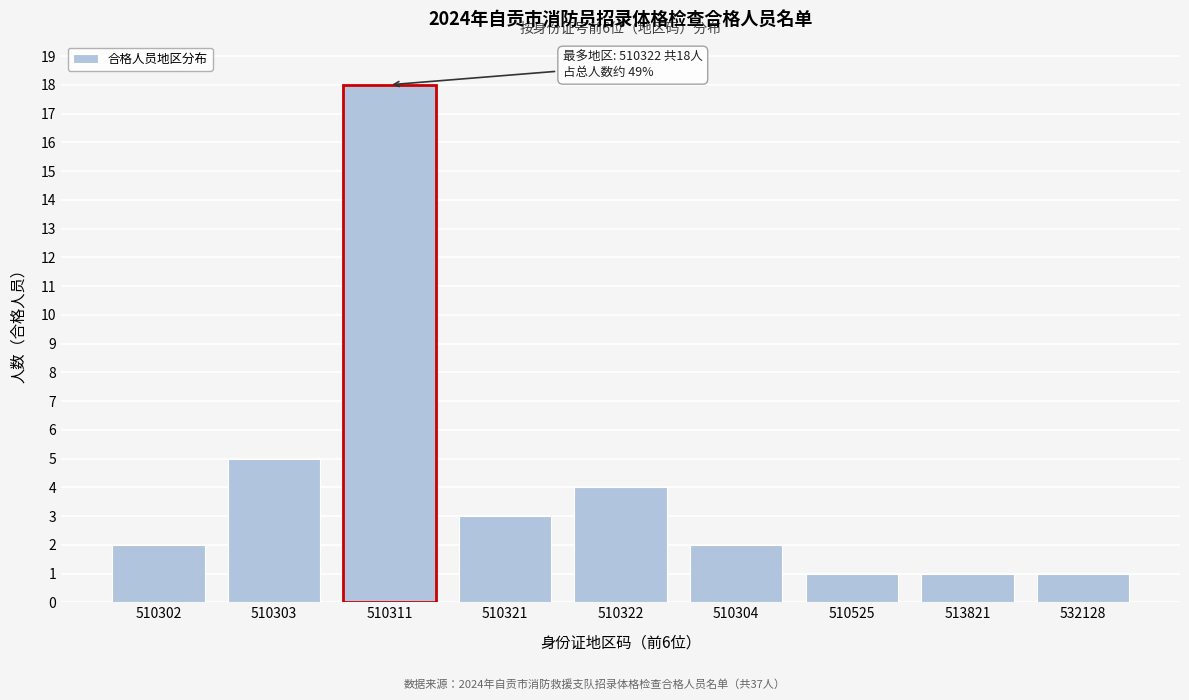

Reading left to right, what are all the values shown in this chart?

510302=2	510303=5	510311=18	510321=3	510322=4	510304=2	510525=1	513821=1	532128=1